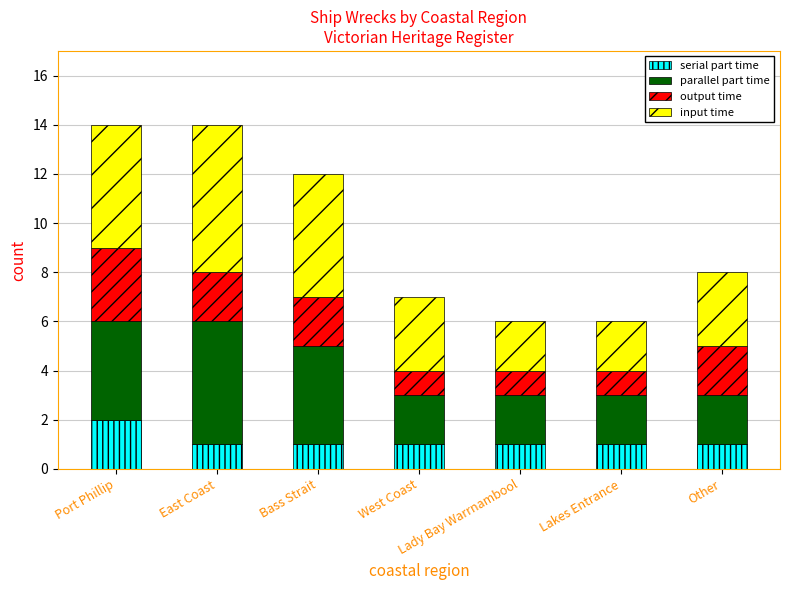

What is the total value across all series at Port Phillip?

14